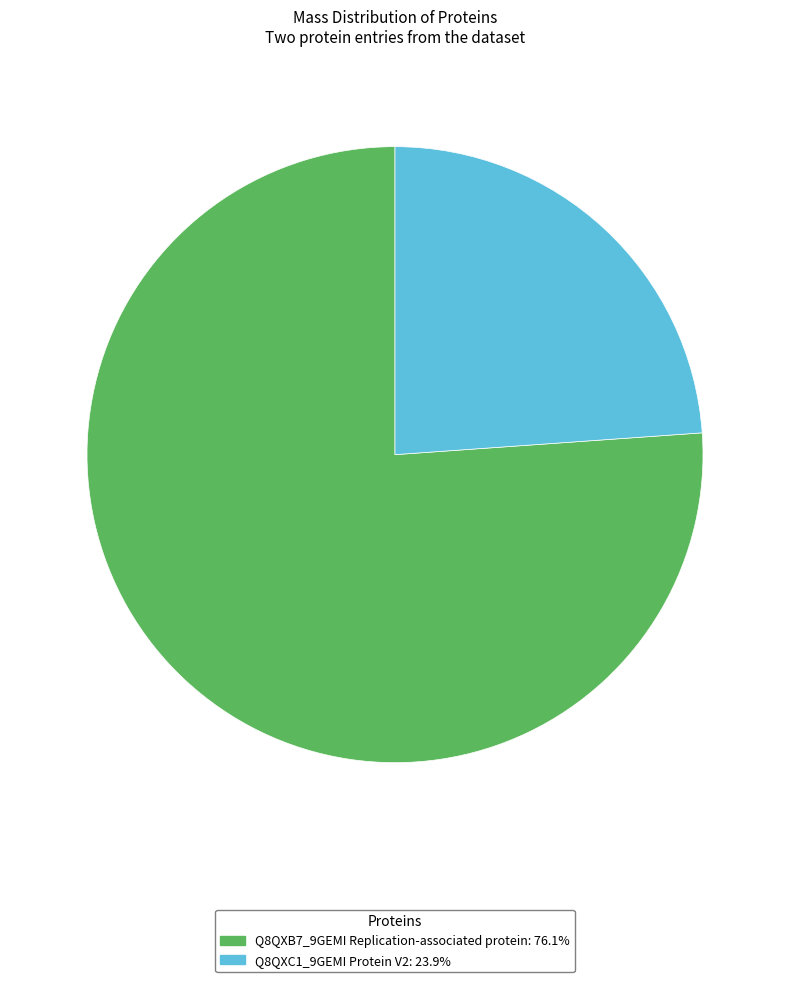

Which category has the biggest portion of the pie?

Q8QXB7_9GEMI Replication-associated protein